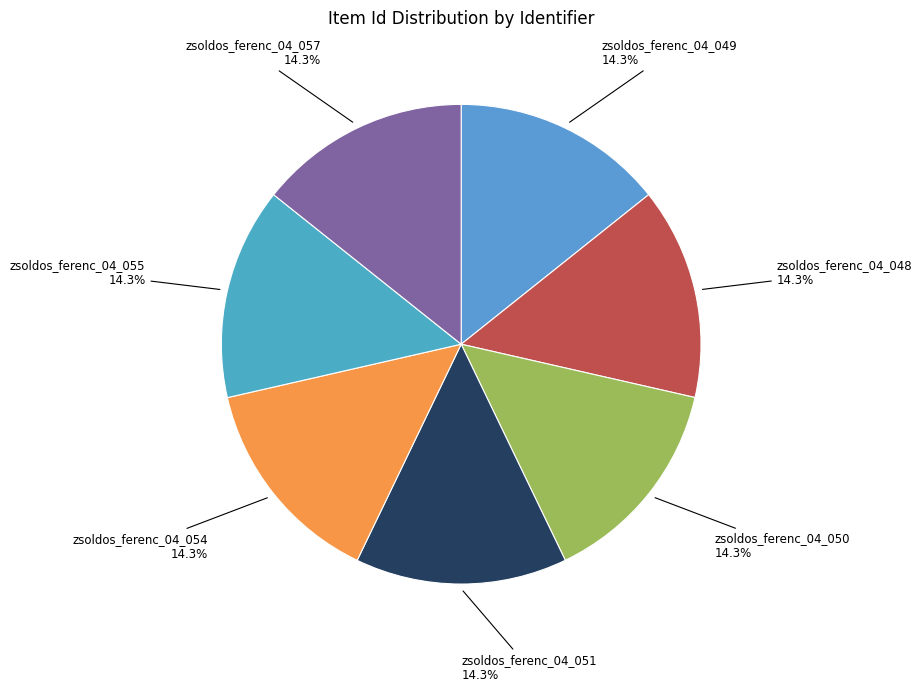

Combined, do zsoldos_ferenc_04_057 and zsoldos_ferenc_04_048 account for over 50%?

No